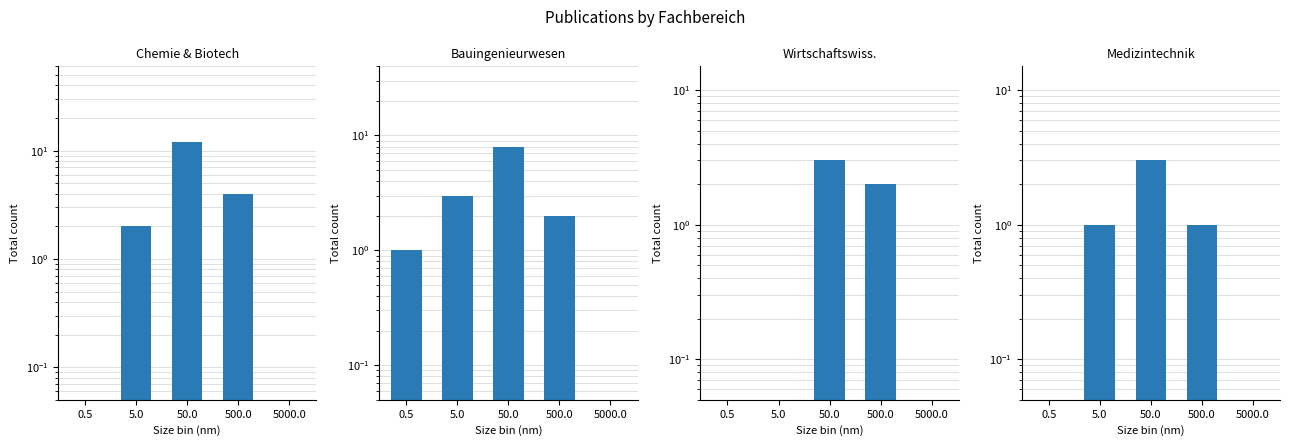

The value of Wirtschaftswiss. at 5000.0 is 0. True or false?

True